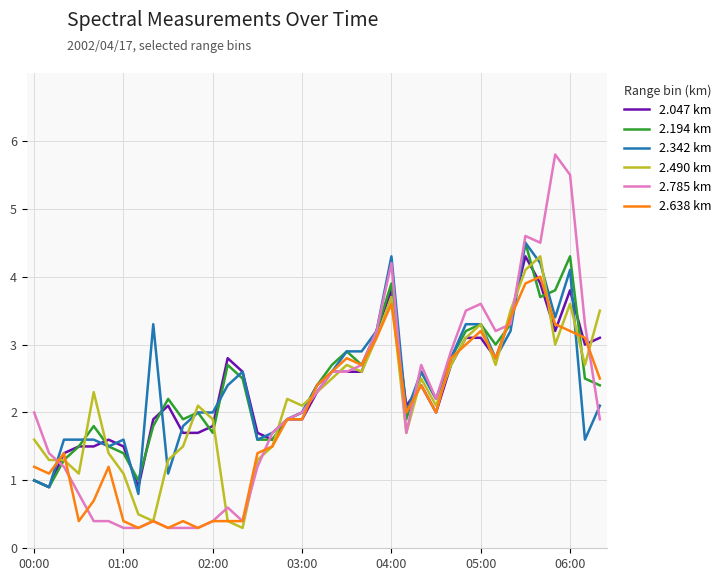

What is the minimum value for 2.047 km?

0.9